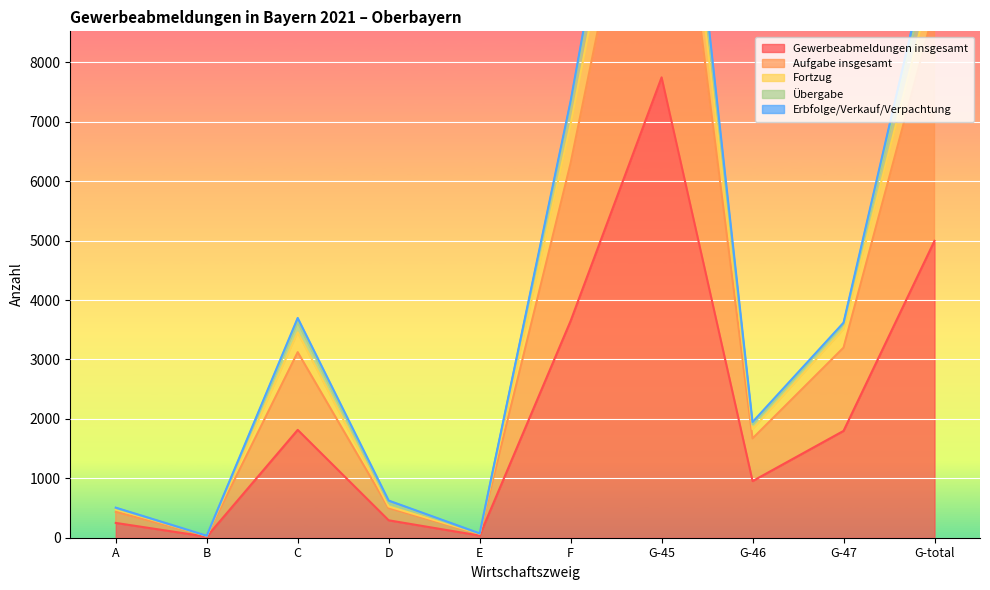

Where is Aufgabe insgesamt nearest to the value 6905?

F